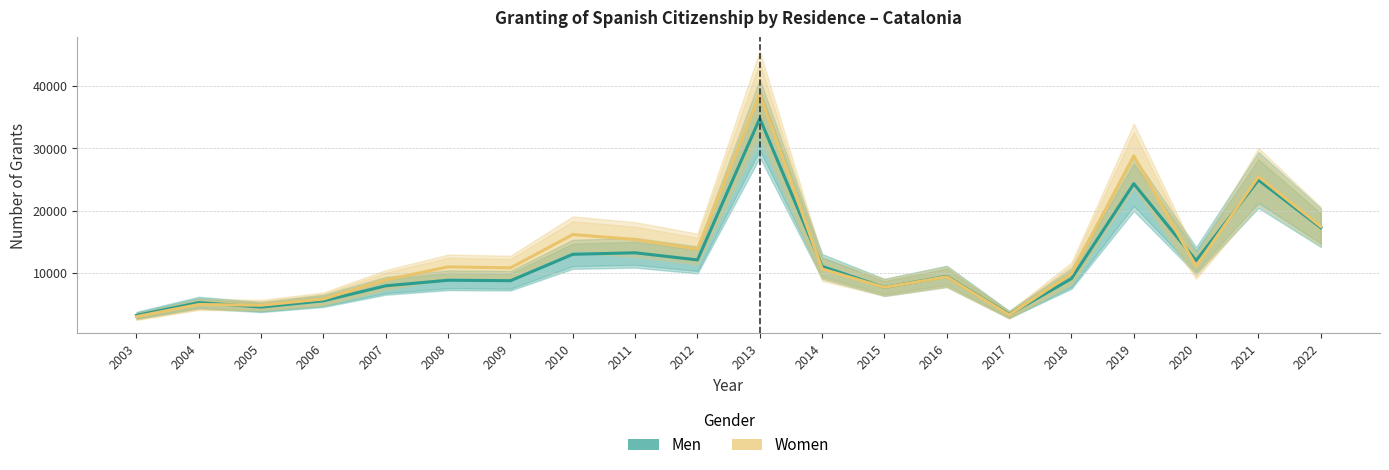

True or false: Men has more than 0 interior local peaks.

True